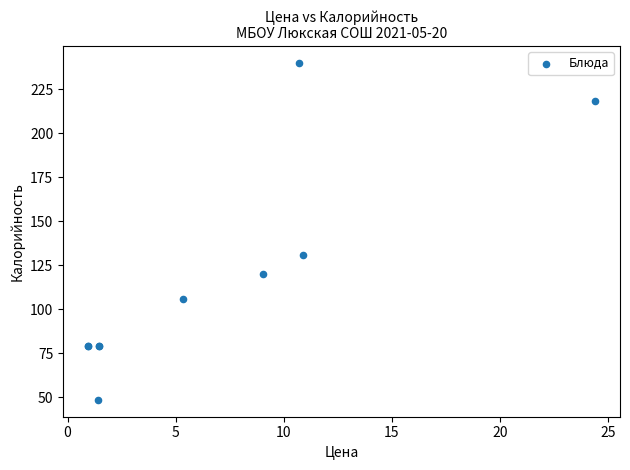

What Y value in the scatter plot is closest to 144?

130.7